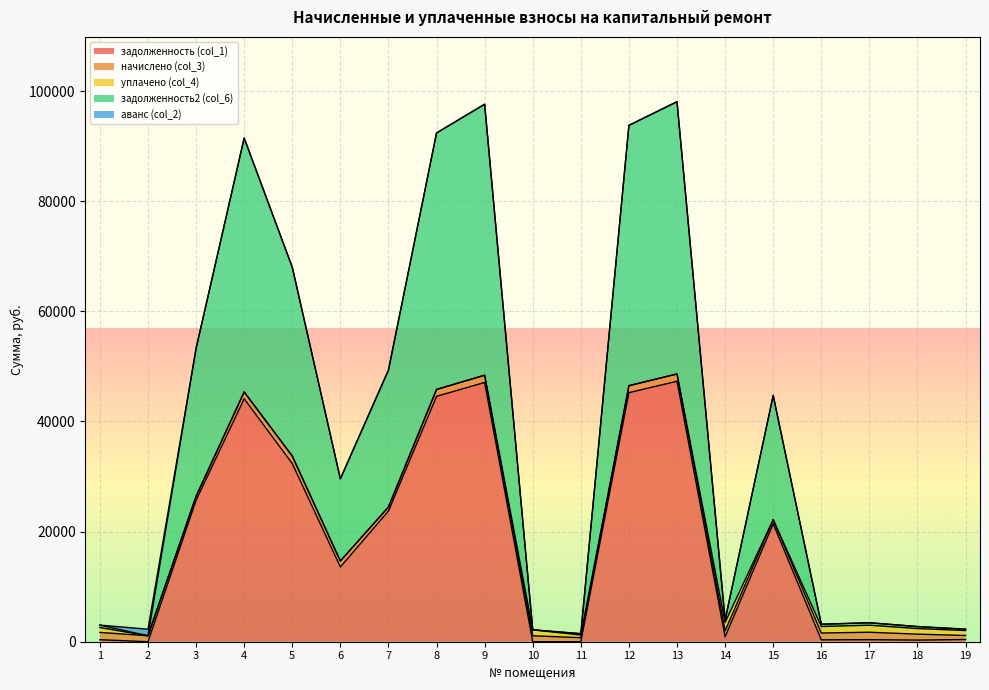

True or false: аванс (col_2) and задолженность (col_1) cross at least once.

True